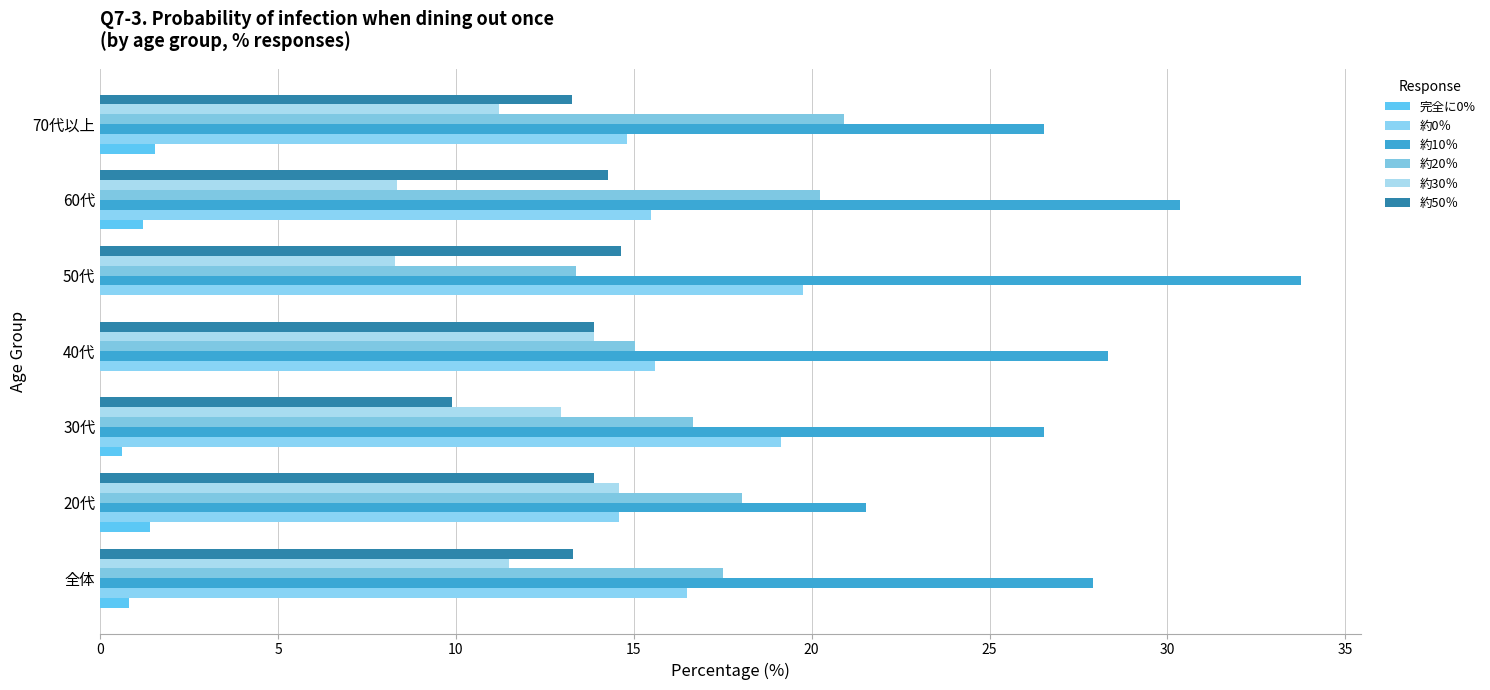

What are all the series names shown in the legend?

完全に0%, 約0％, 約10％, 約20％, 約30％, 約50％